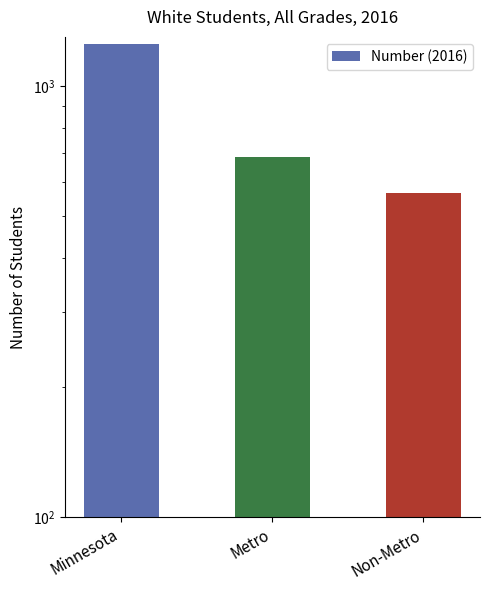

What is the change in value from Minnesota to Metro?

-566